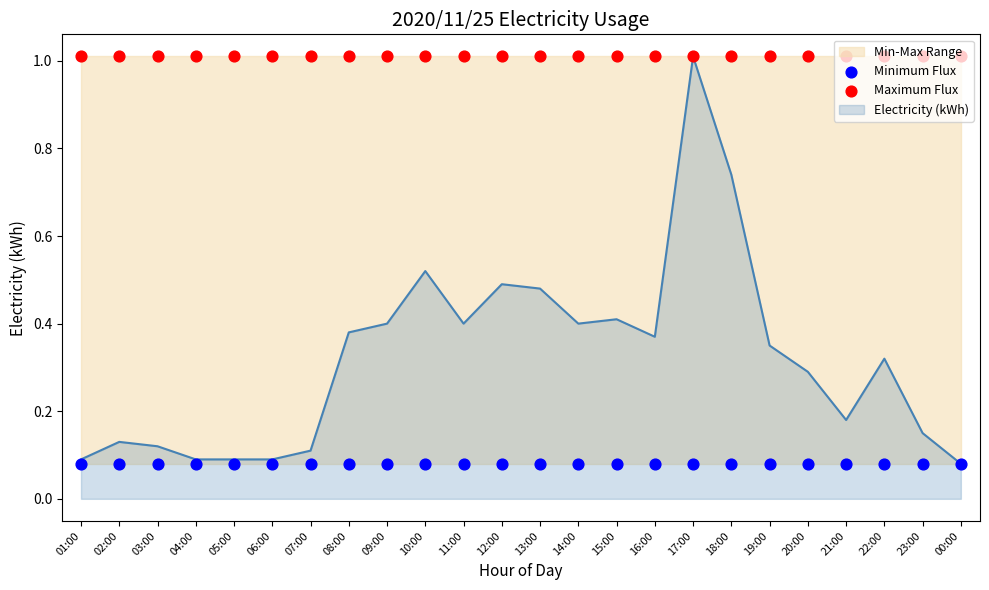

At how many categories does at least one series exceed 0?

24